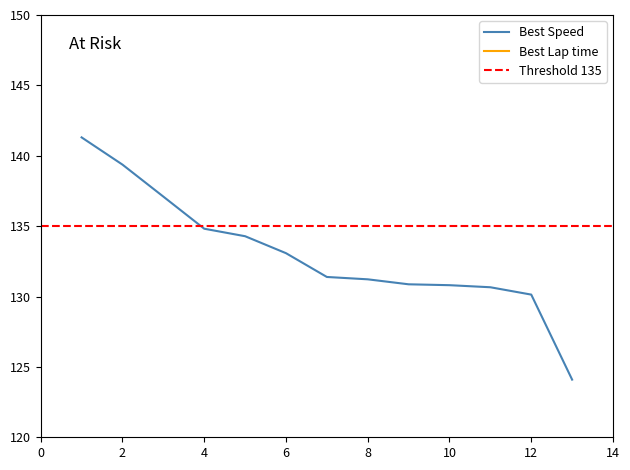

Reading left to right, extract all data points from this chart.

Best Lap time: 1=77.4	2=78.5	3=79.8	4=81.2	5=81.5	6=82.2	7=83.3	8=83.4	9=83.6	10=83.6	11=83.7	12=84.1	13=88.2
Best Speed: 1=141.3	2=139.4	3=137.1	4=134.8	5=134.3	6=133.1	7=131.4	8=131.2	9=130.9	10=130.8	11=130.7	12=130.1	13=124.1